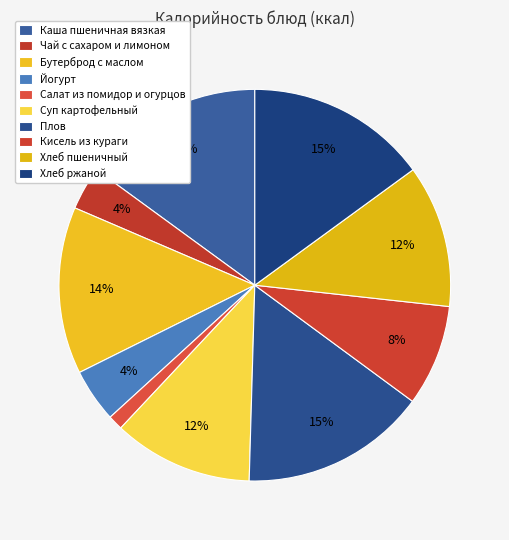

Which category has the smallest portion of the pie?

Салат из помидор и огурцов